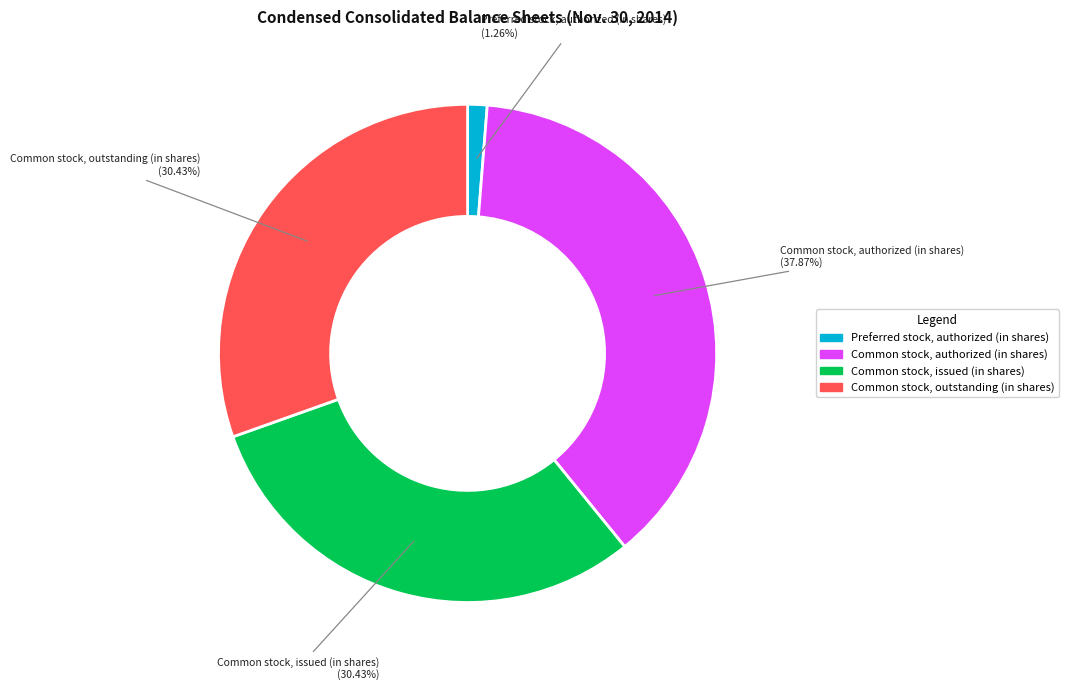

Is there any slice that represents more than half of the pie?

No